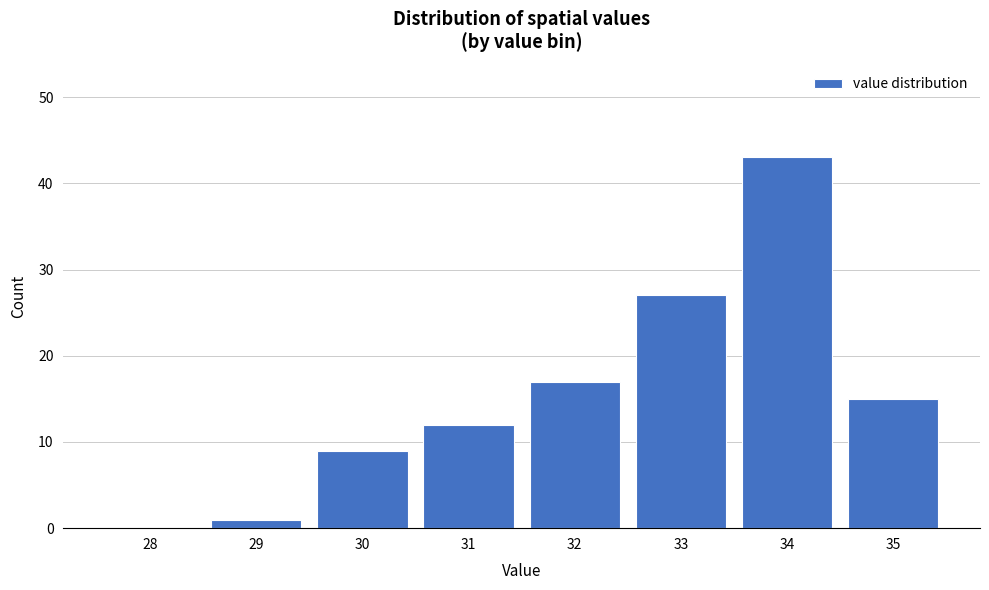

Reading left to right, transcribe all the data shown in this chart.

28=0	29=1	30=9	31=12	32=17	33=27	34=43	35=15